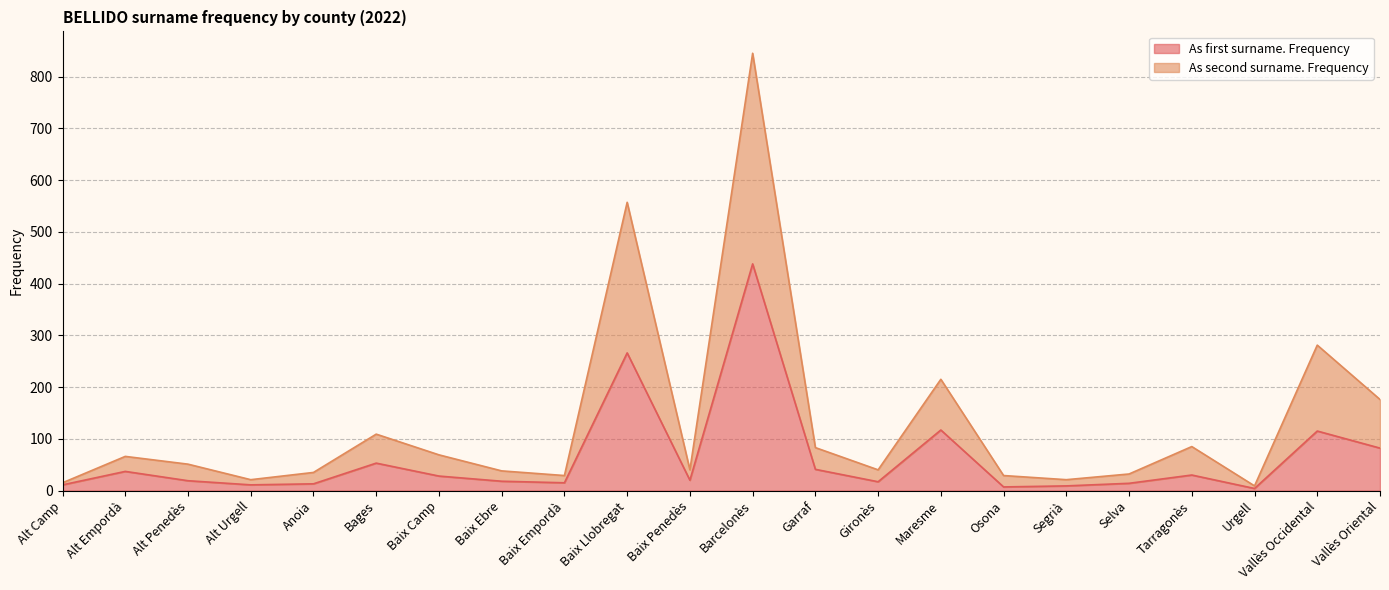

Does the chart have visible grid lines?

Yes